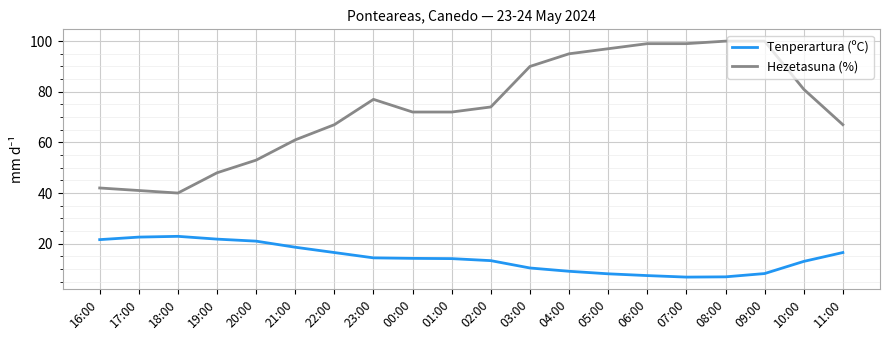

Is it true that Hezetasuna (%) equals 28.3 at 01:00?

False